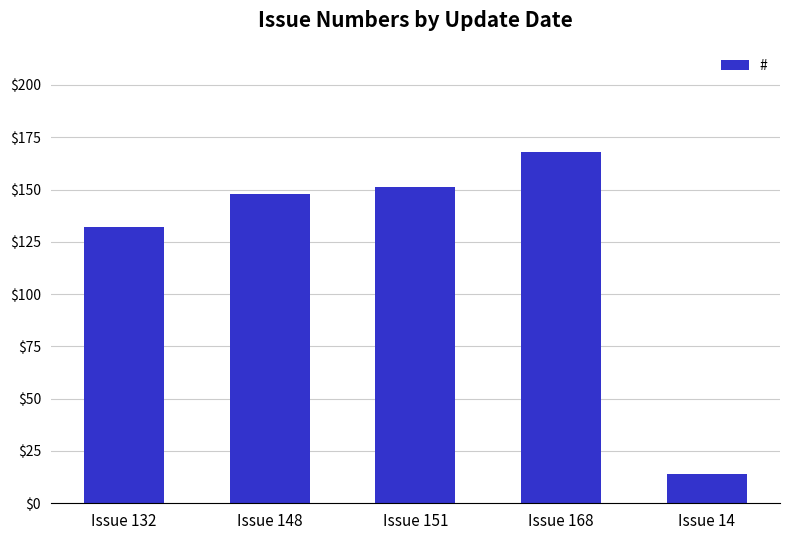

What is the change in value from Issue 151 to Issue 14?

-137